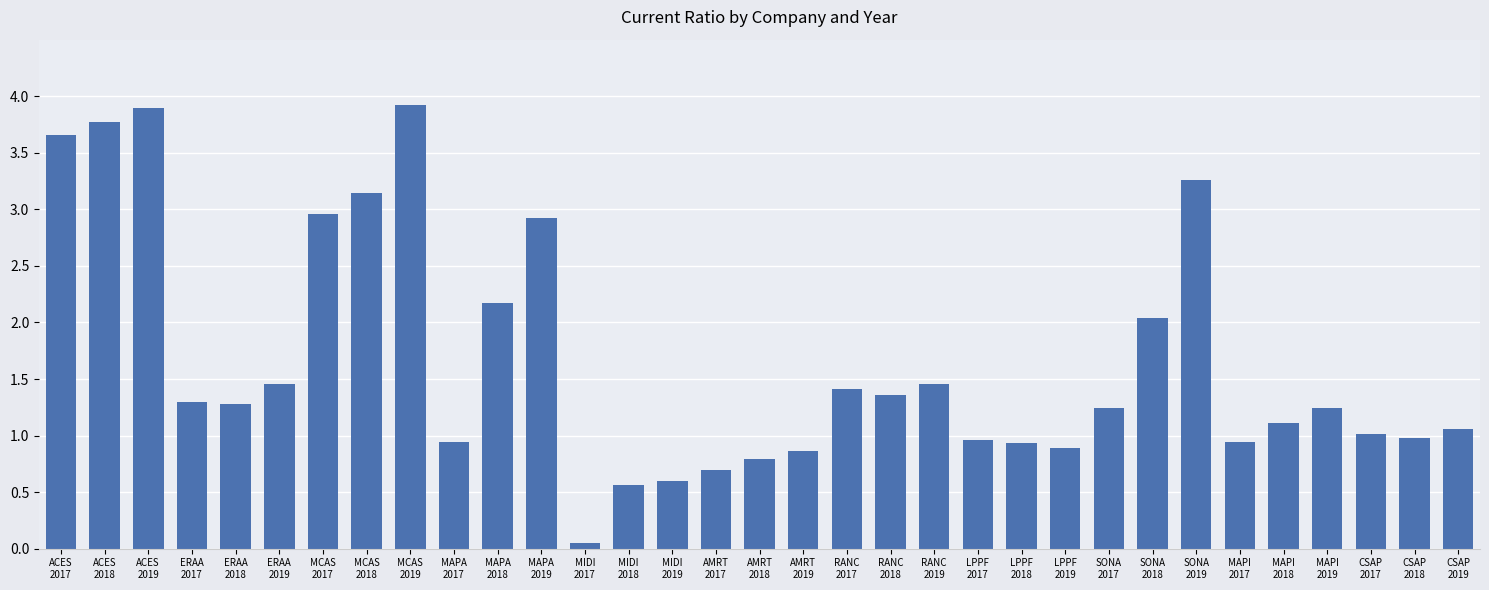

What is the maximum value shown in the chart?

3.9